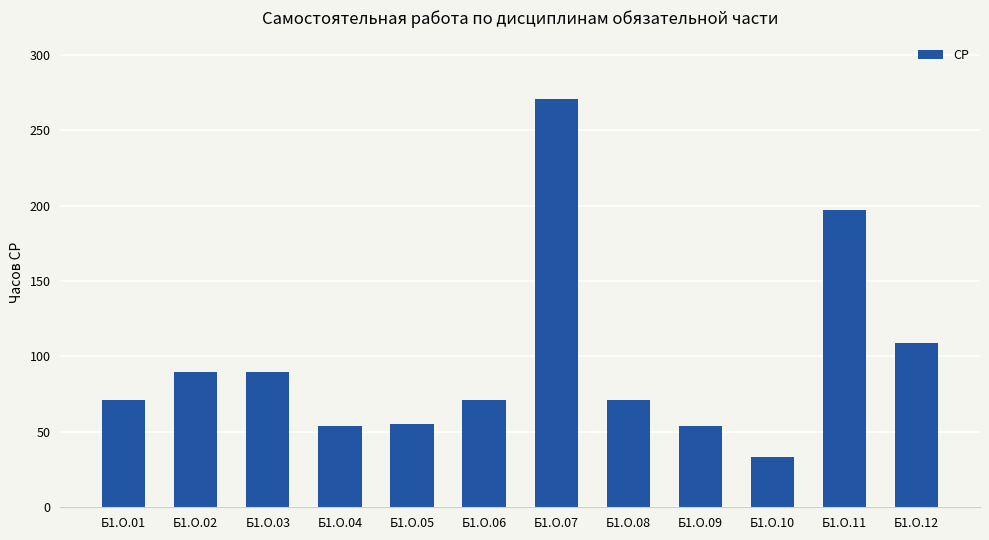

What is the value of the 2nd bar from the left?

89.9